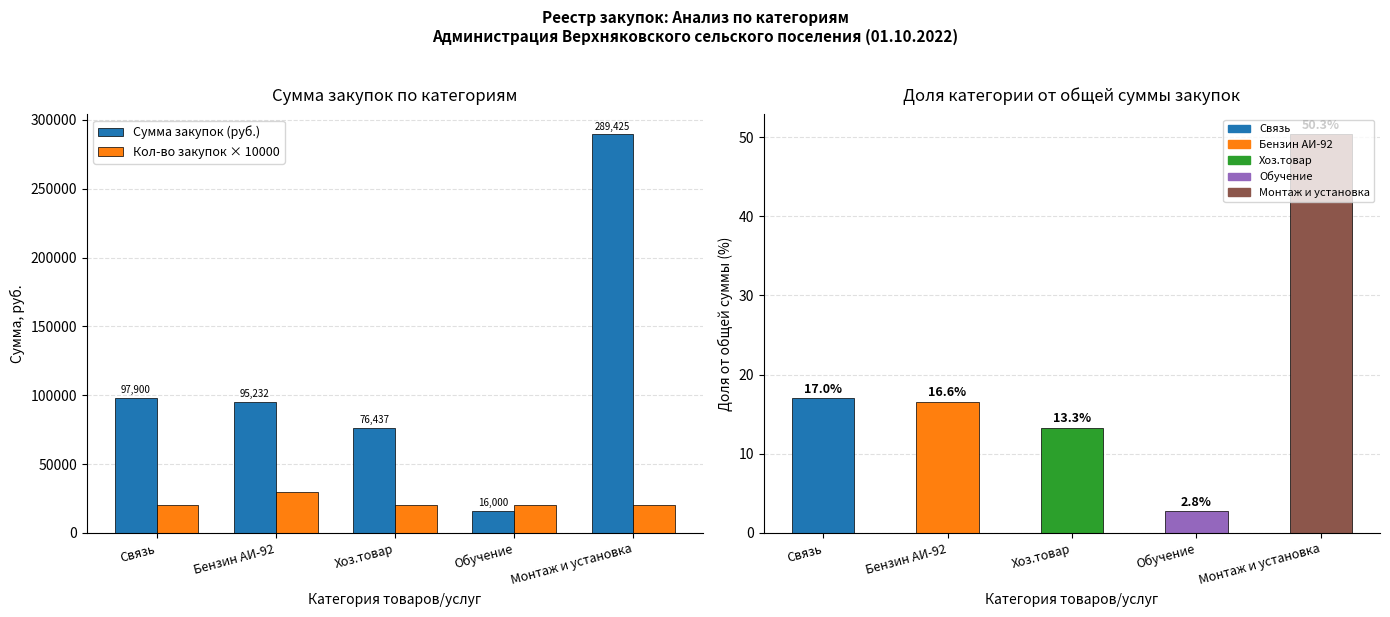

Is it true that Доля от общей суммы (%) equals 6.5 at Бензин АИ-92?

False